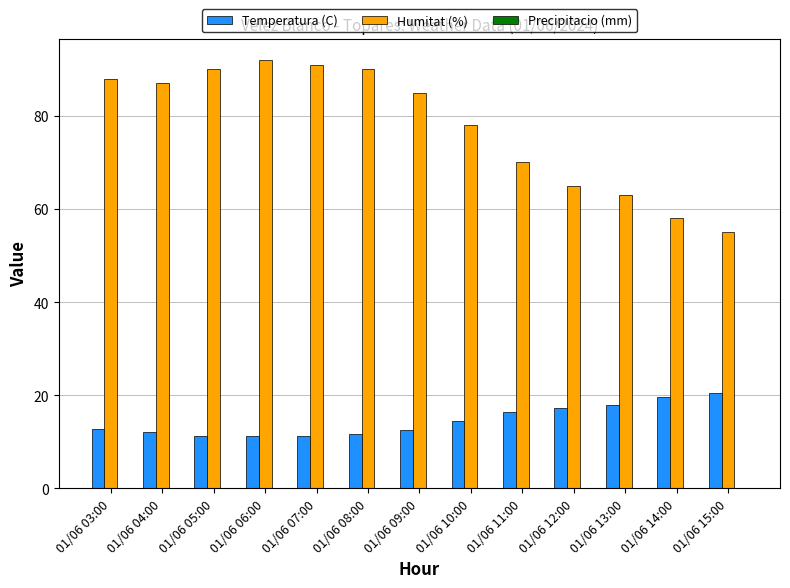

Which series has the widest spread of values?

Humitat (%)